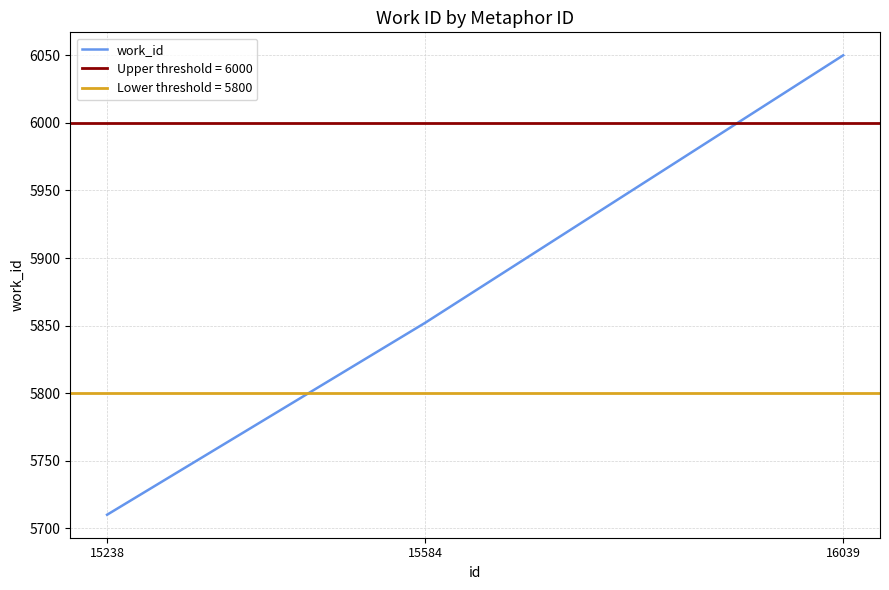

Count the number of values greater than 5852.

1